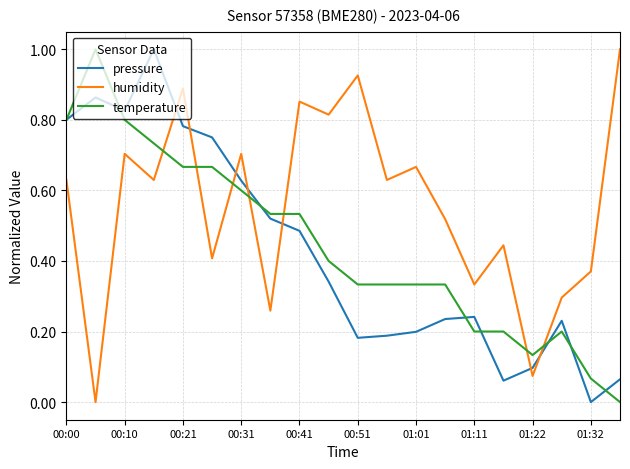

How many interior local valleys does the humidity series have?

8